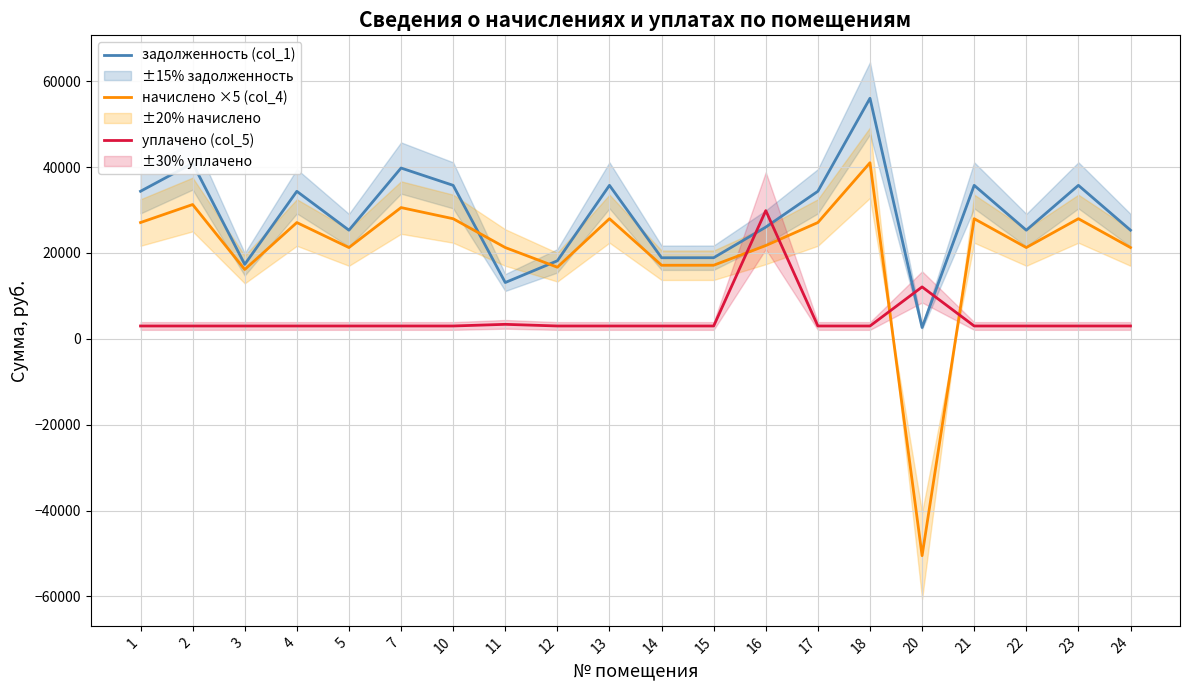

How many lines are shown in the chart?

3